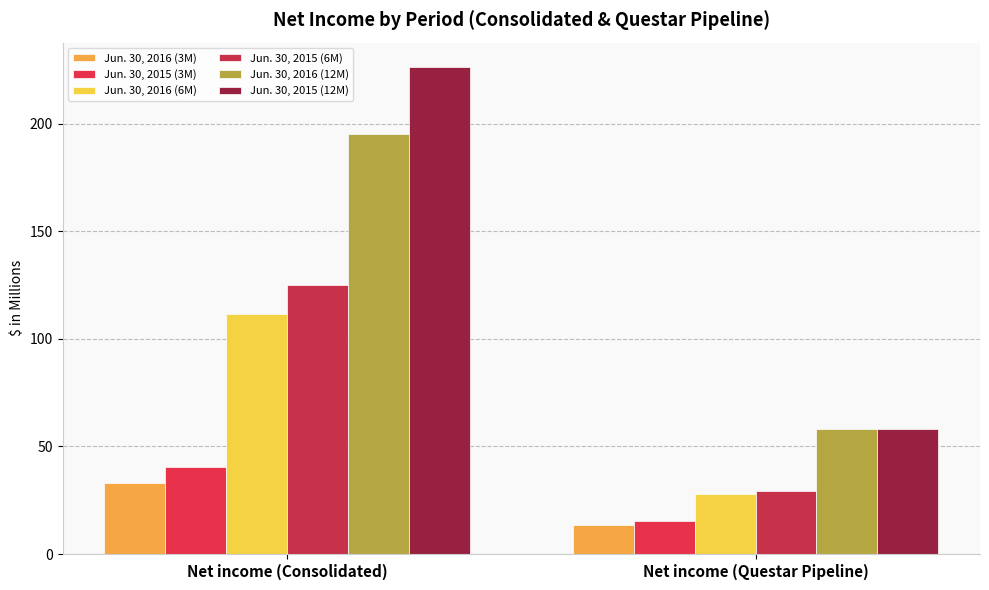

How many values in the Jun. 30, 2016 (3M) series are below 33?

1